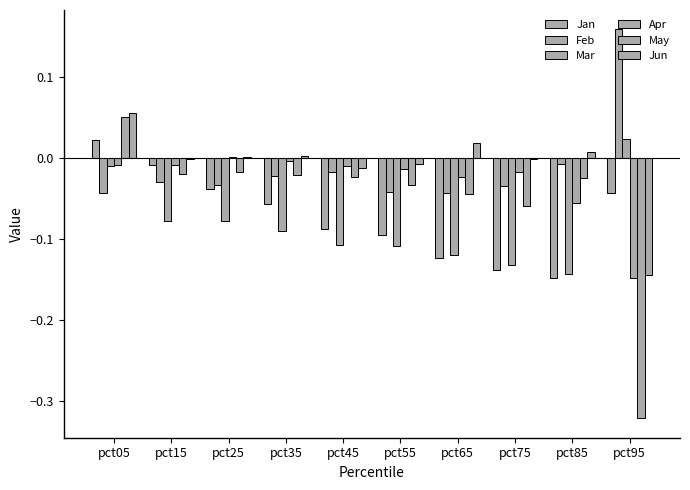

Which series has the largest total across all categories?

Jun